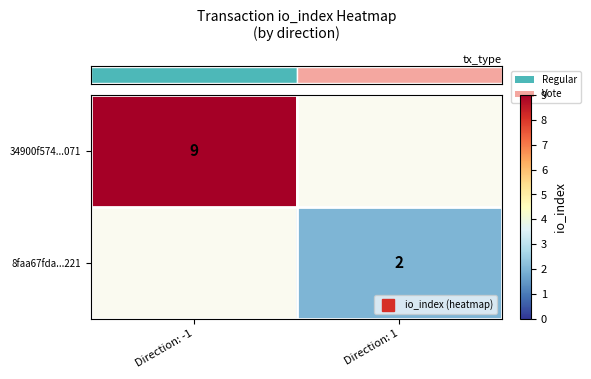

Is it true that row_1 equals 2.0 at Direction: 1?

True